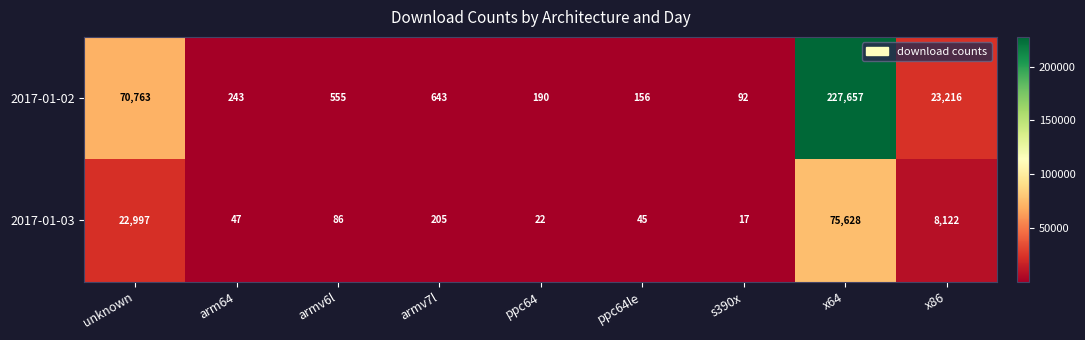

How many values in the 2017-01-02 series are below 555?

4